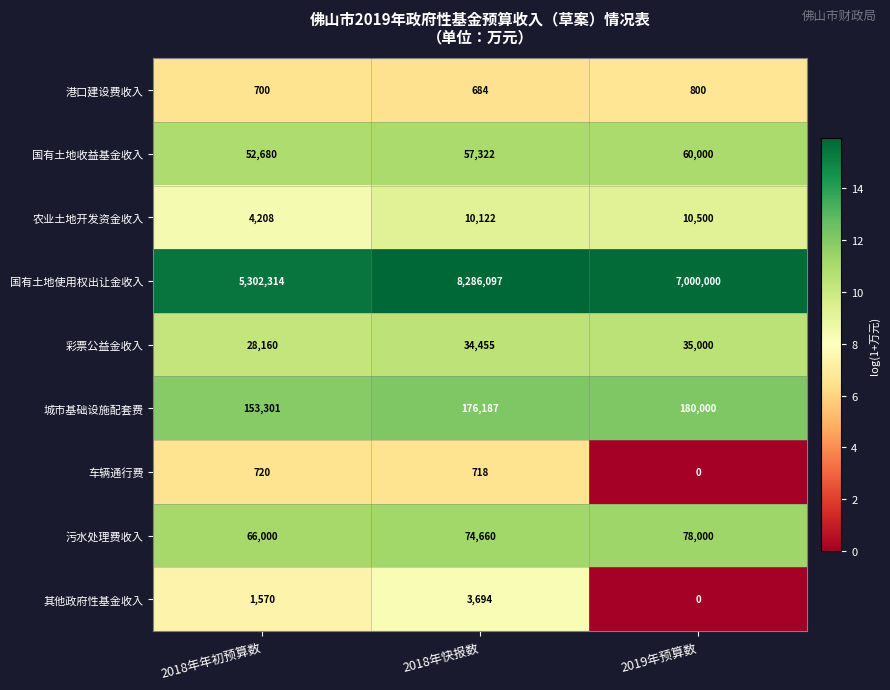

What is the average value of the 国有土地收益基金收入 series?

56667